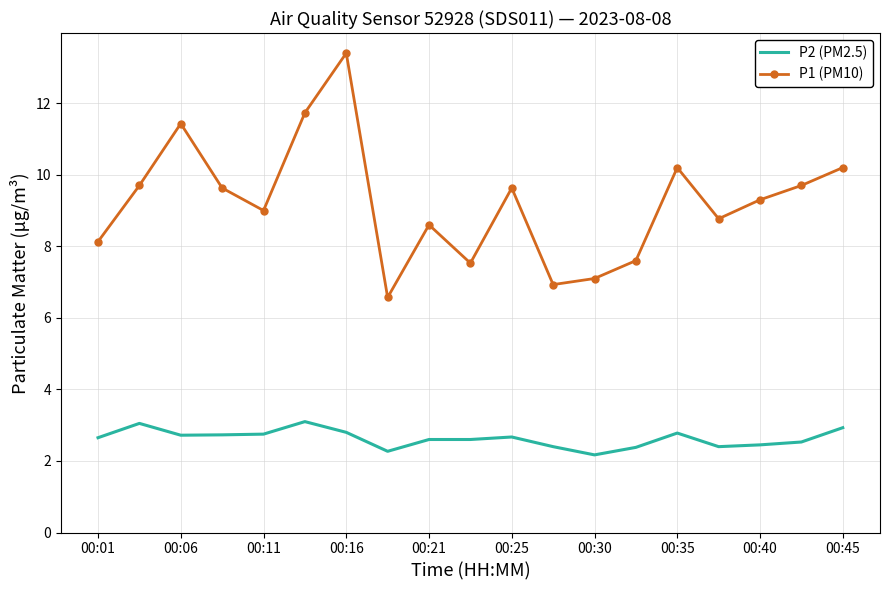

List the series in order of their overall mean, highest first.

P1 (PM10), P2 (PM2.5)